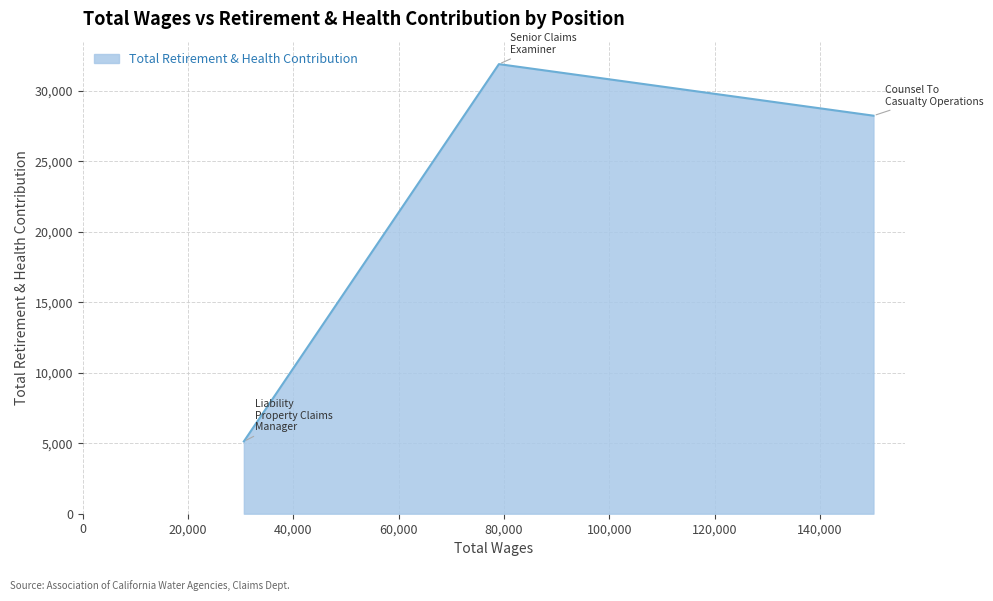

How many lines are shown in the chart?

1